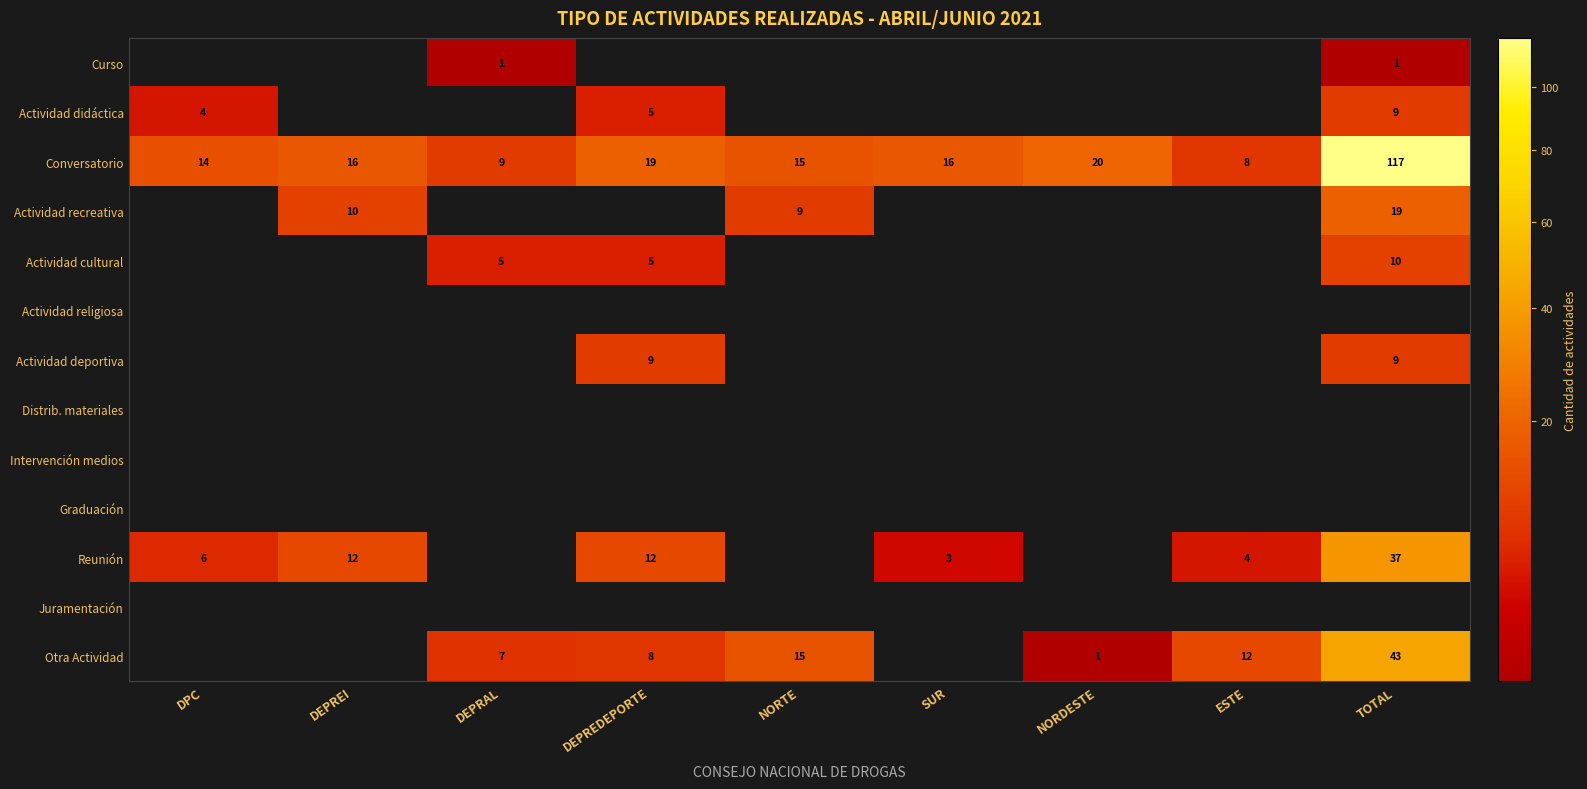

What is the spread (max minus min) of values at NORDESTE?

20